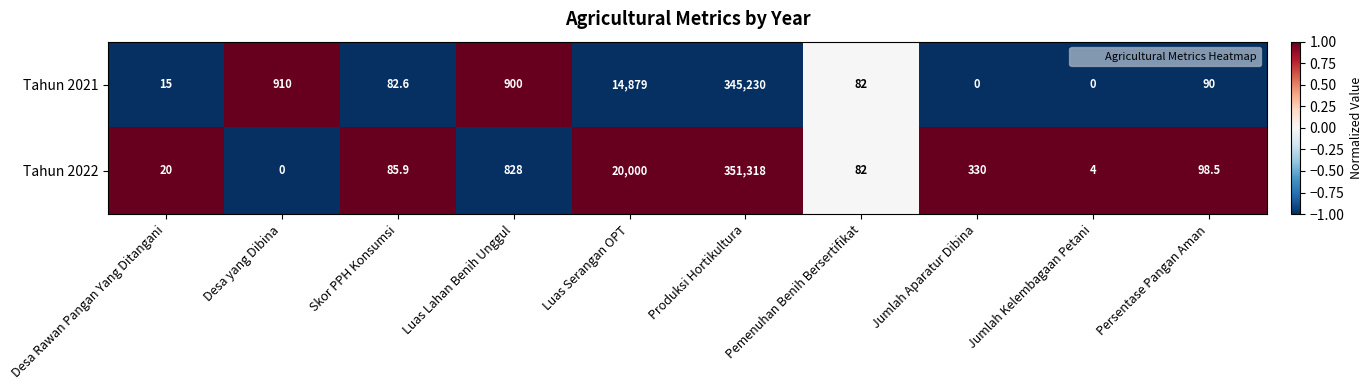

Count the number of categories in the chart.

10